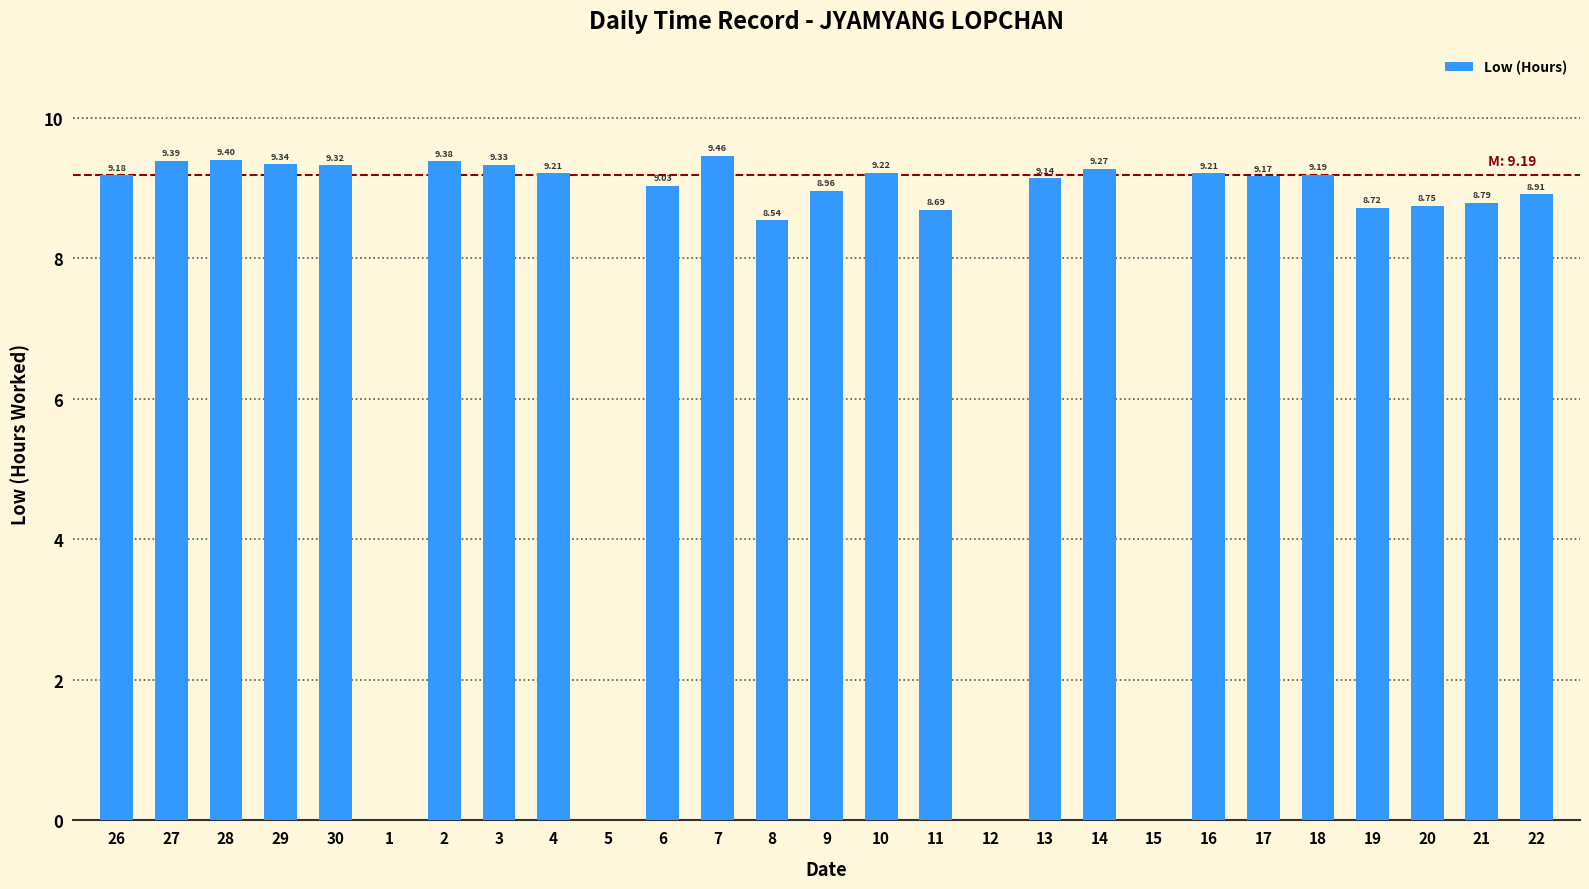

How many distinct data groups are displayed?

1